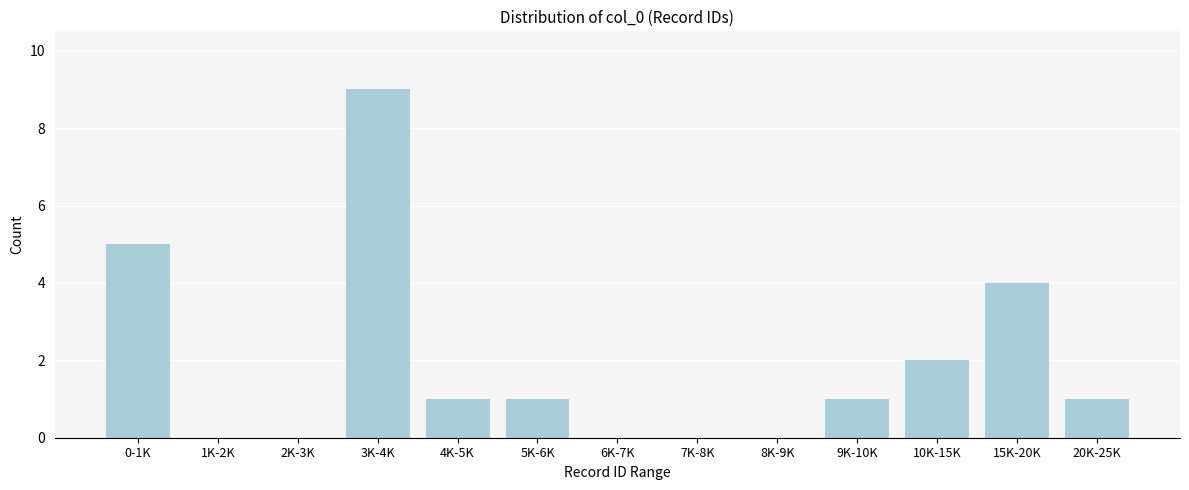

Reading left to right, what are all the values shown in this chart?

0-1K=5	1K-2K=0	2K-3K=0	3K-4K=9	4K-5K=1	5K-6K=1	6K-7K=0	7K-8K=0	8K-9K=0	9K-10K=1	10K-15K=2	15K-20K=4	20K-25K=1